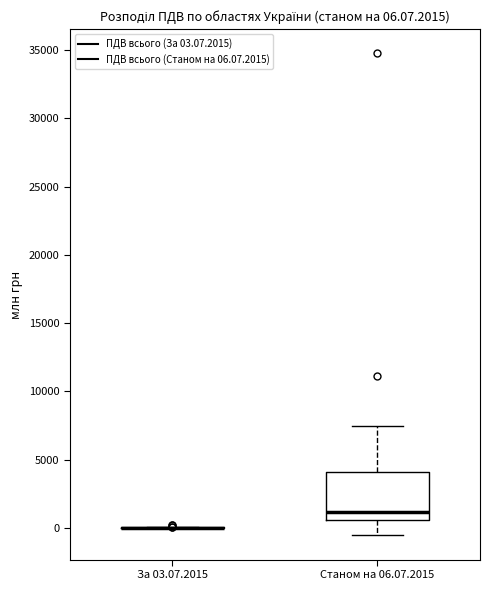

Which box is the tallest, from its lower edge to its upper edge?

Станом на 06.07.2015